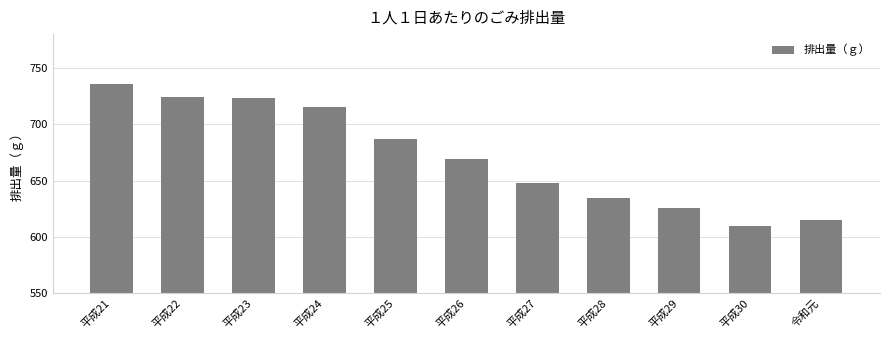

What is the value of the 7th bar from the left?

648